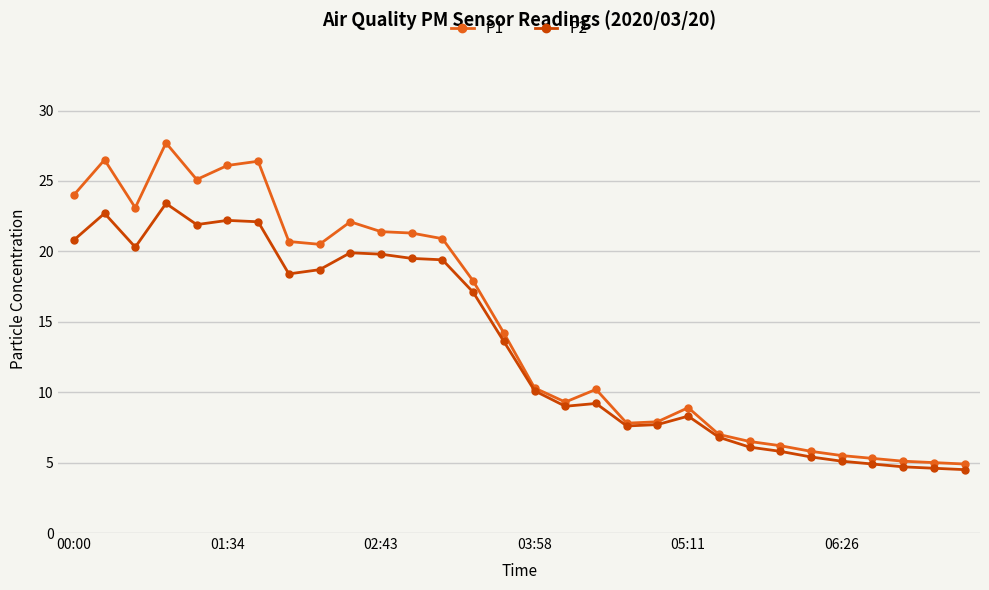

Which series has the largest total across all categories?

P1